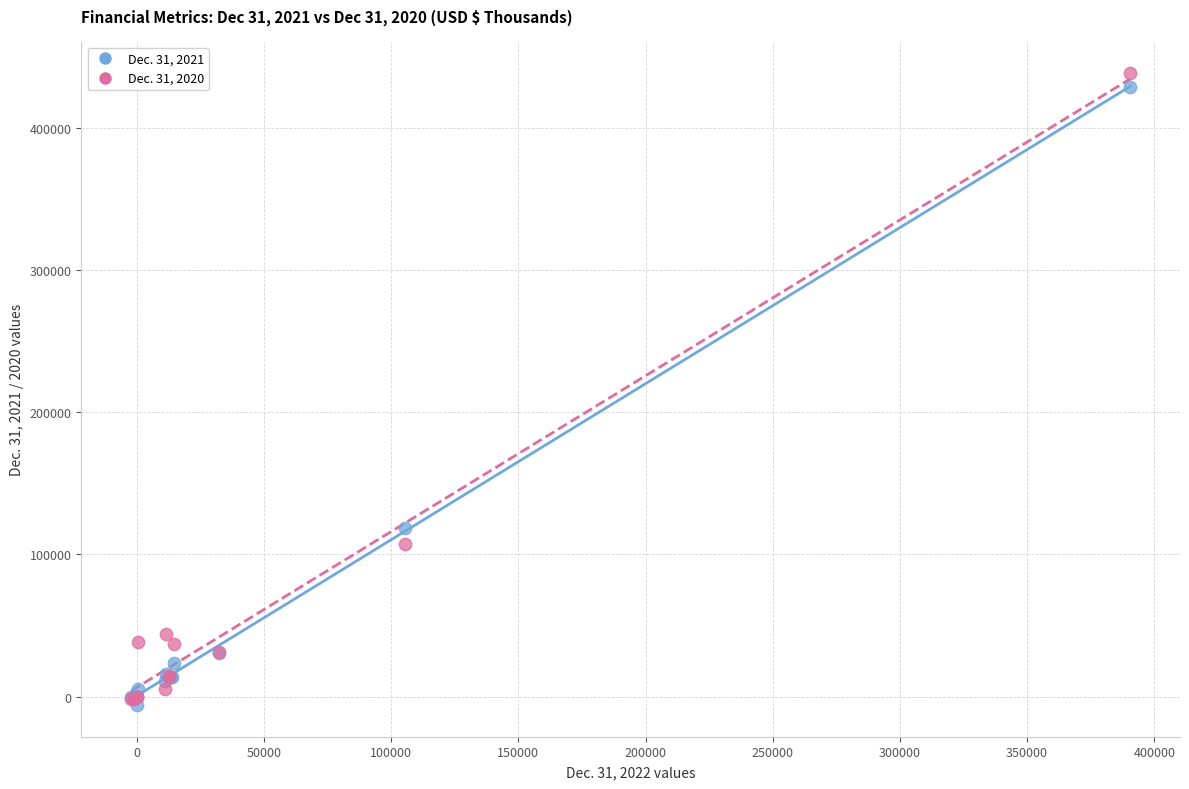

Which series has the largest Y range (max minus min)?

Dec. 31, 2020